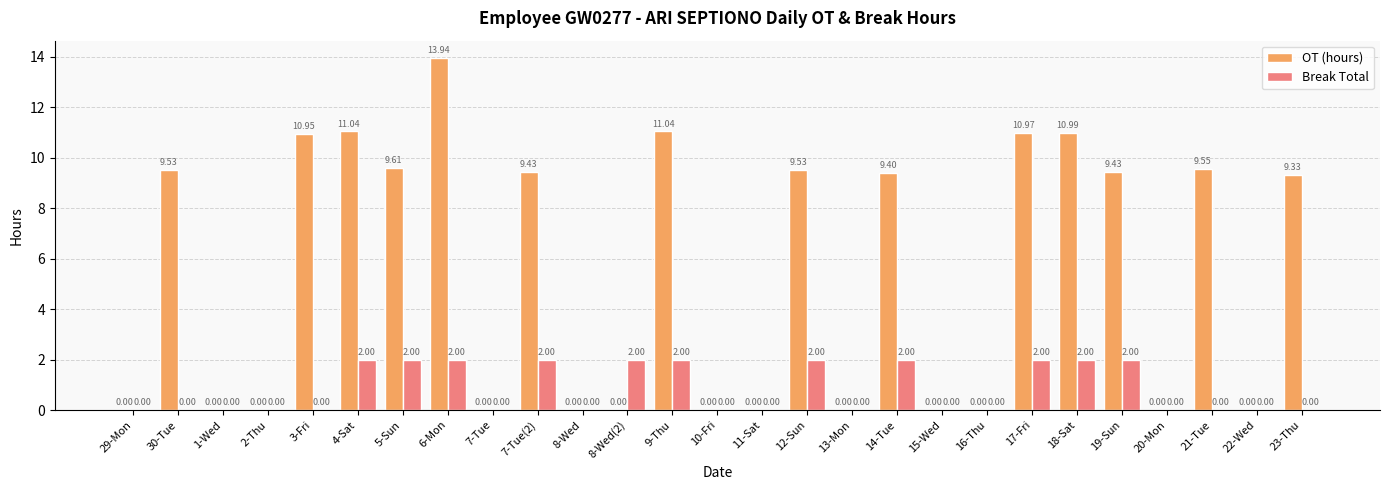

Are the bars horizontal?

No